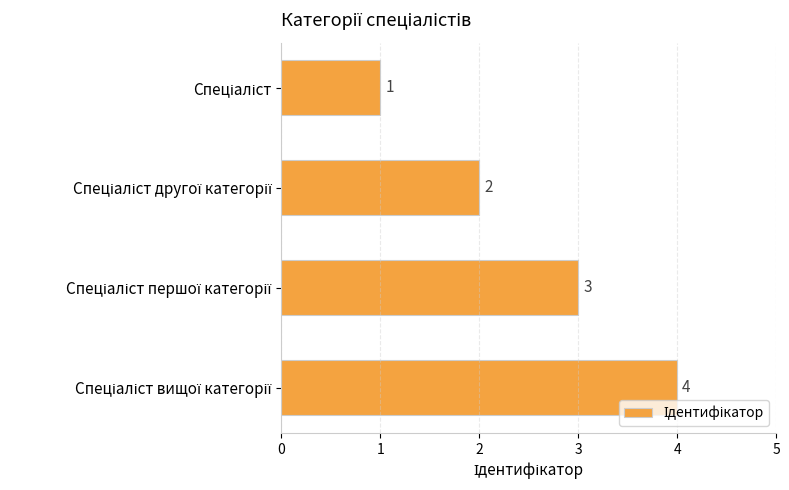

Count the values in the range 2 to 4.

3